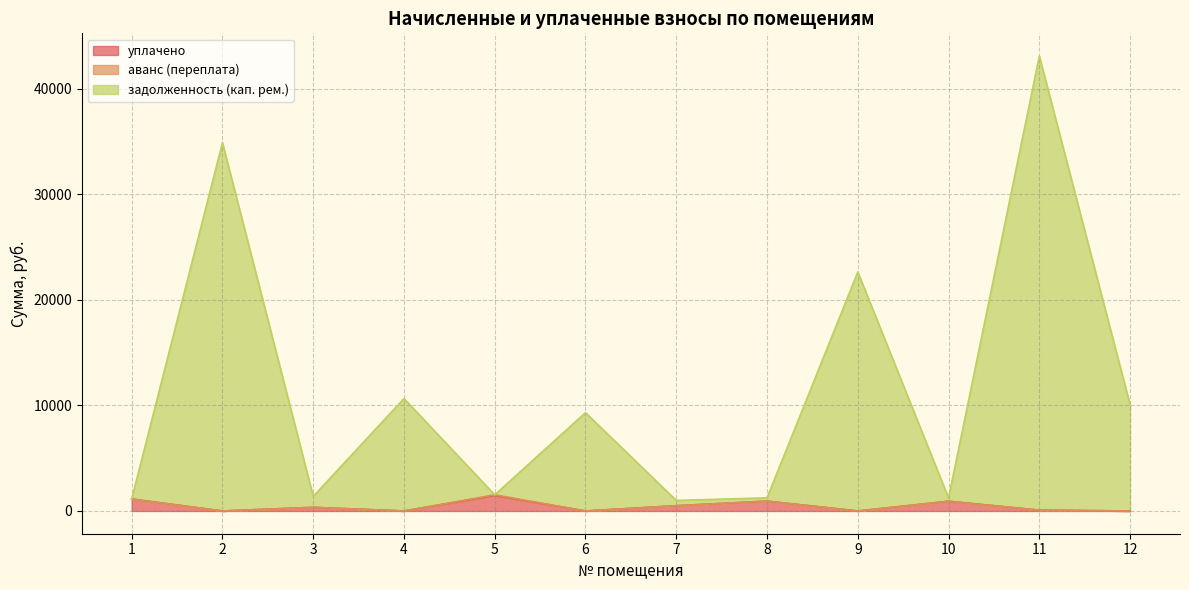

What is the spread (max minus min) of values at 2?

34894.3